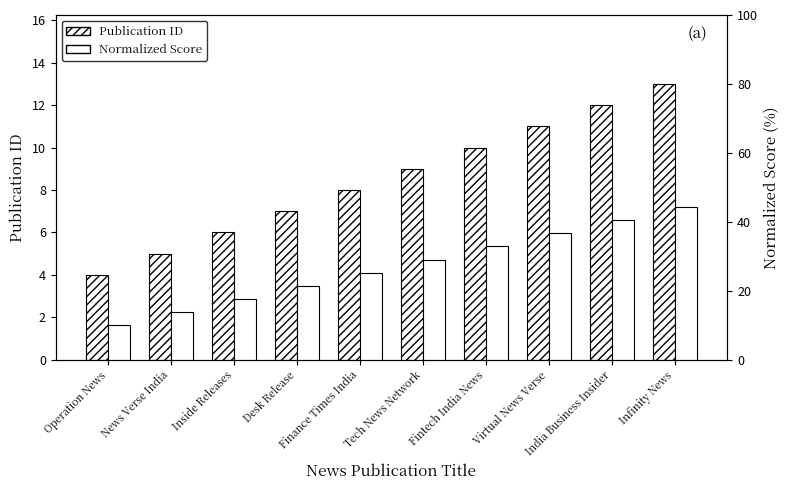

What is the total value across all series at India Business Insider?

52.5